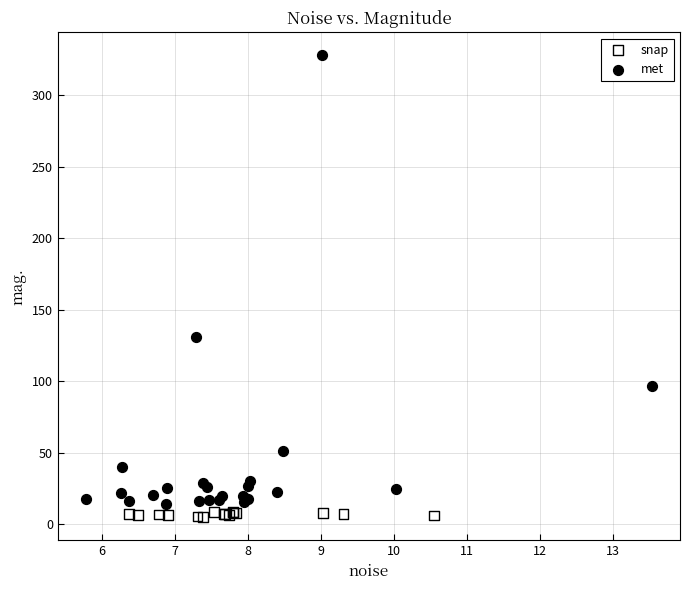

Which series contains the highest Y value?

met